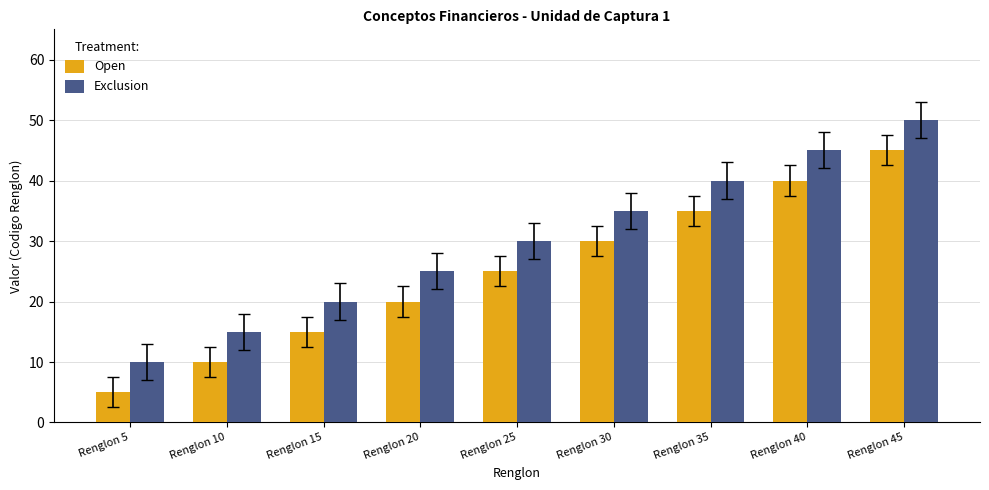

The Open series shows 25 at Renglon 25. True or false?

True